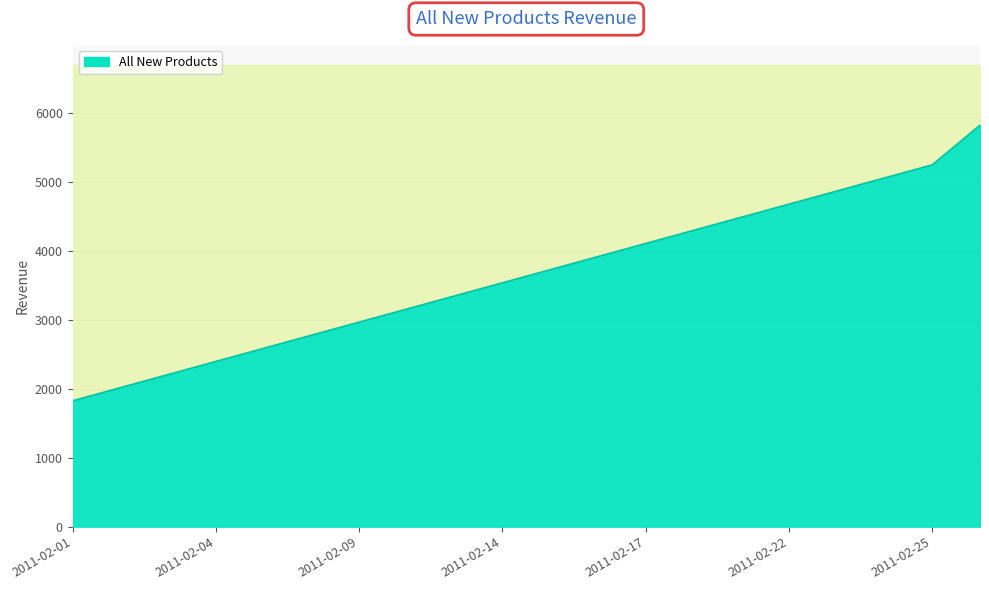

Which has a higher value, 2011-02-14 or 2011-02-11?

2011-02-14